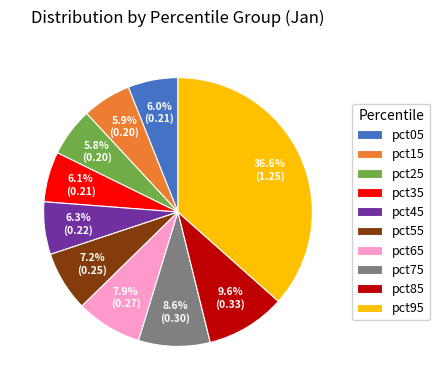

Does pct45 account for over 50% of the chart?

No